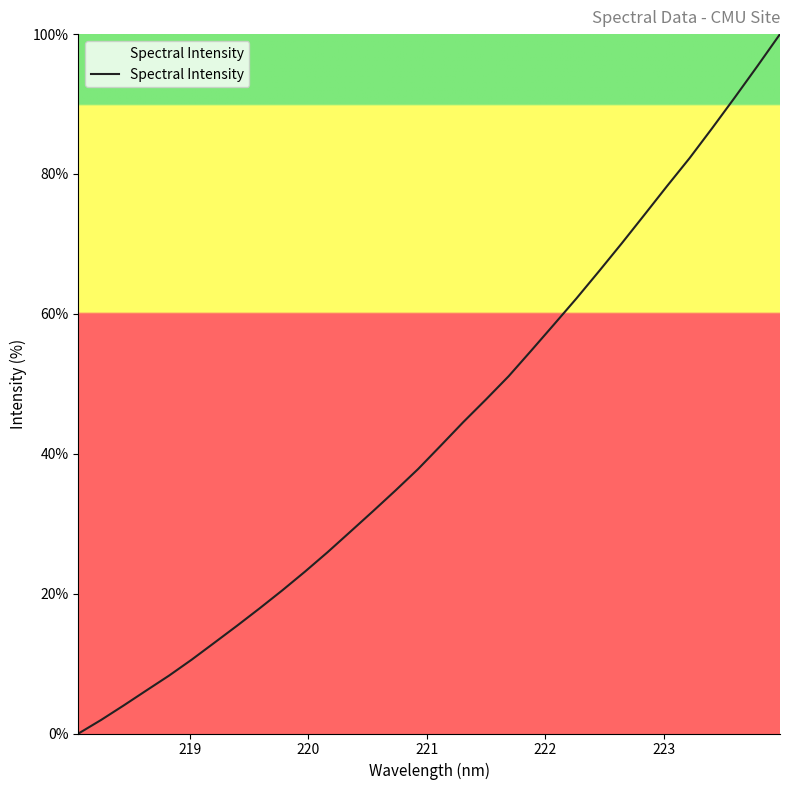

Reading left to right, what are all the values shown in this chart?

0.0	1.9	4.0	6.2	8.3	10.6	13.0	15.4	17.9	20.5	23.1	25.9	28.8	31.8	34.8	37.8	41.2	44.5	47.8	51.1	54.8	58.5	62.2	66.1	70.1	74.2	78.3	82.3	86.6	90.9	95.4	100.0